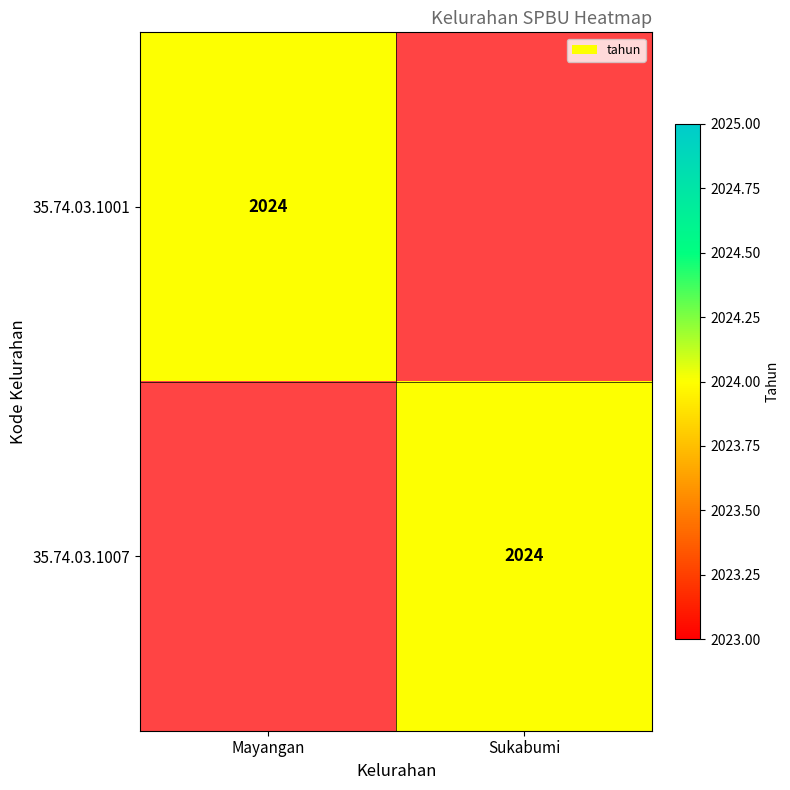

The 35.74.03.1001 series shows 2024 at Mayangan. True or false?

True